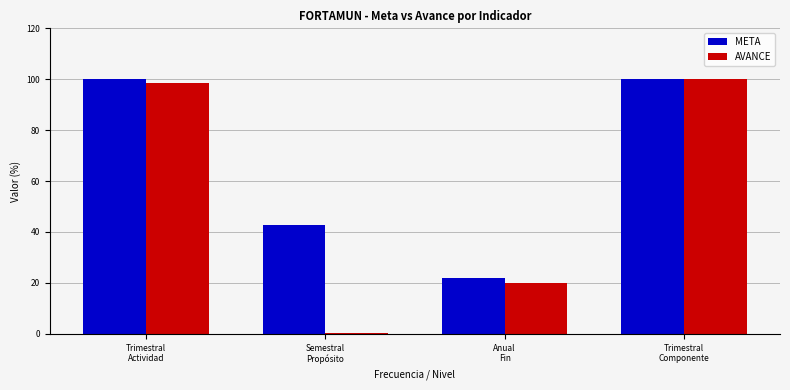

What is the label of the 2nd bar from the right?

Anual
Fin